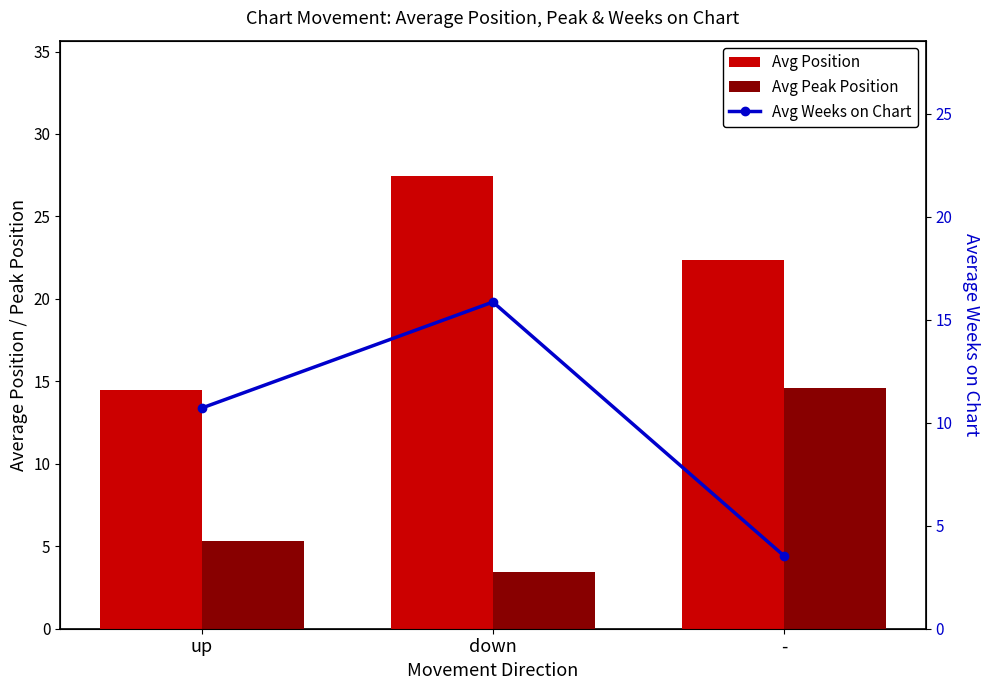

How many categories are shown in the chart?

3